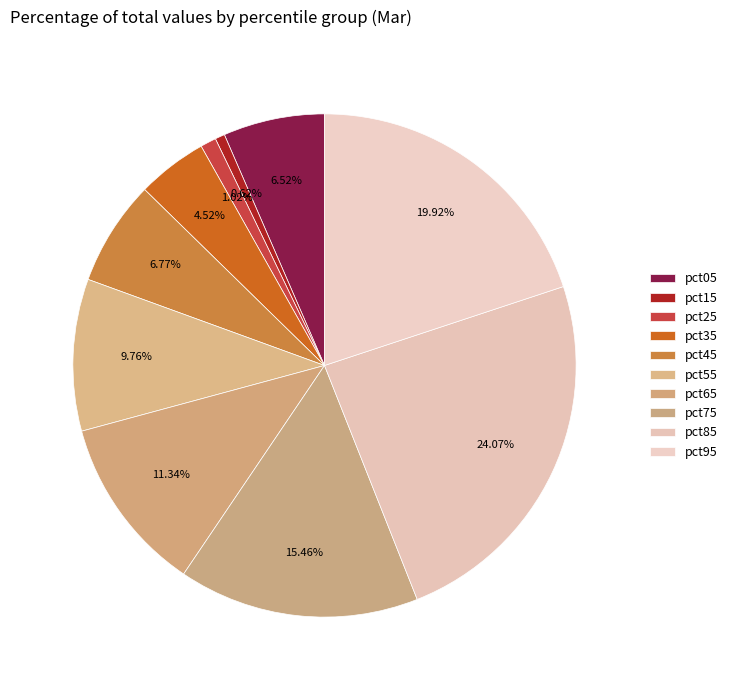

True or false: pct55 accounts for 18% of the total.

False